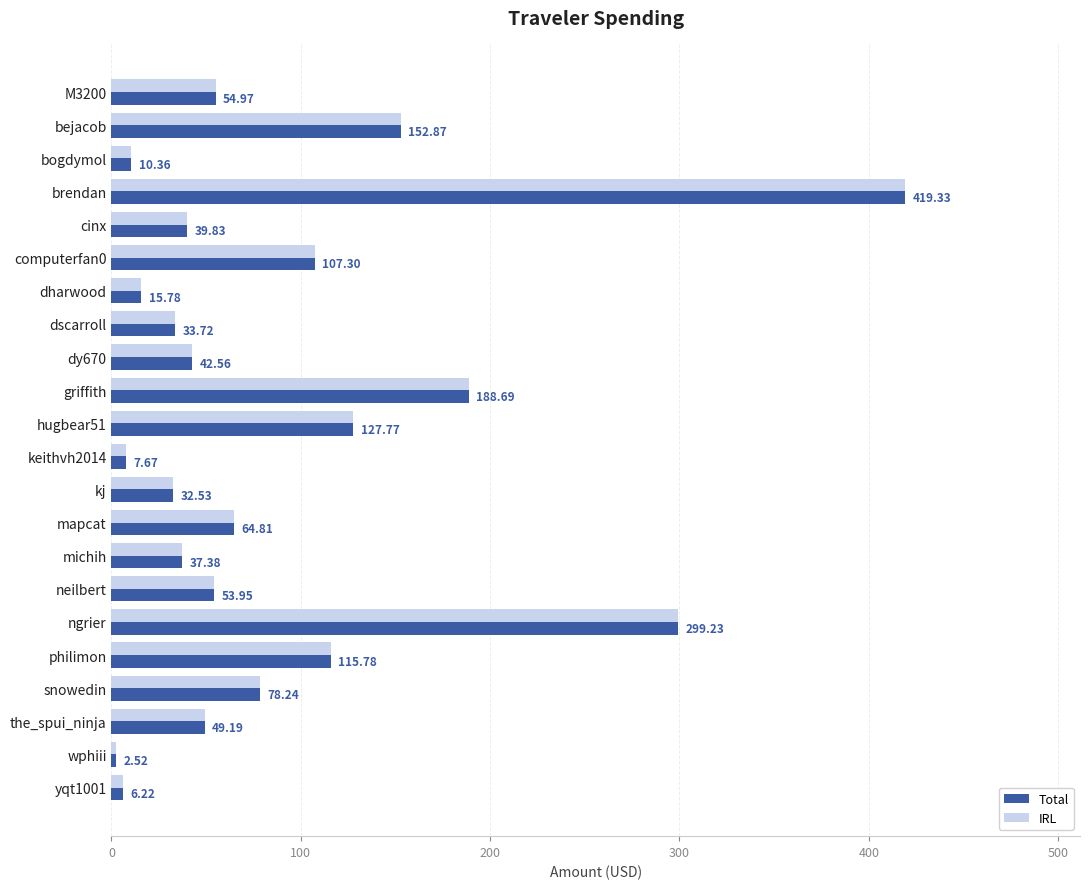

What is the sum of all IRL values?

1940.7